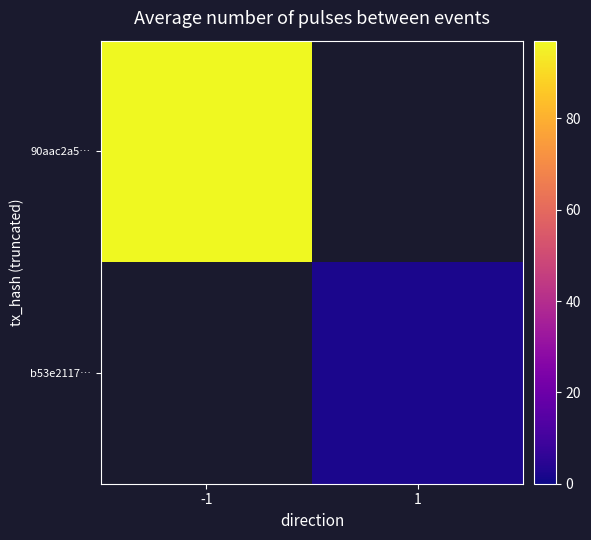

List the labels in order of 90aac2a5… value, largest first.

-1, 1